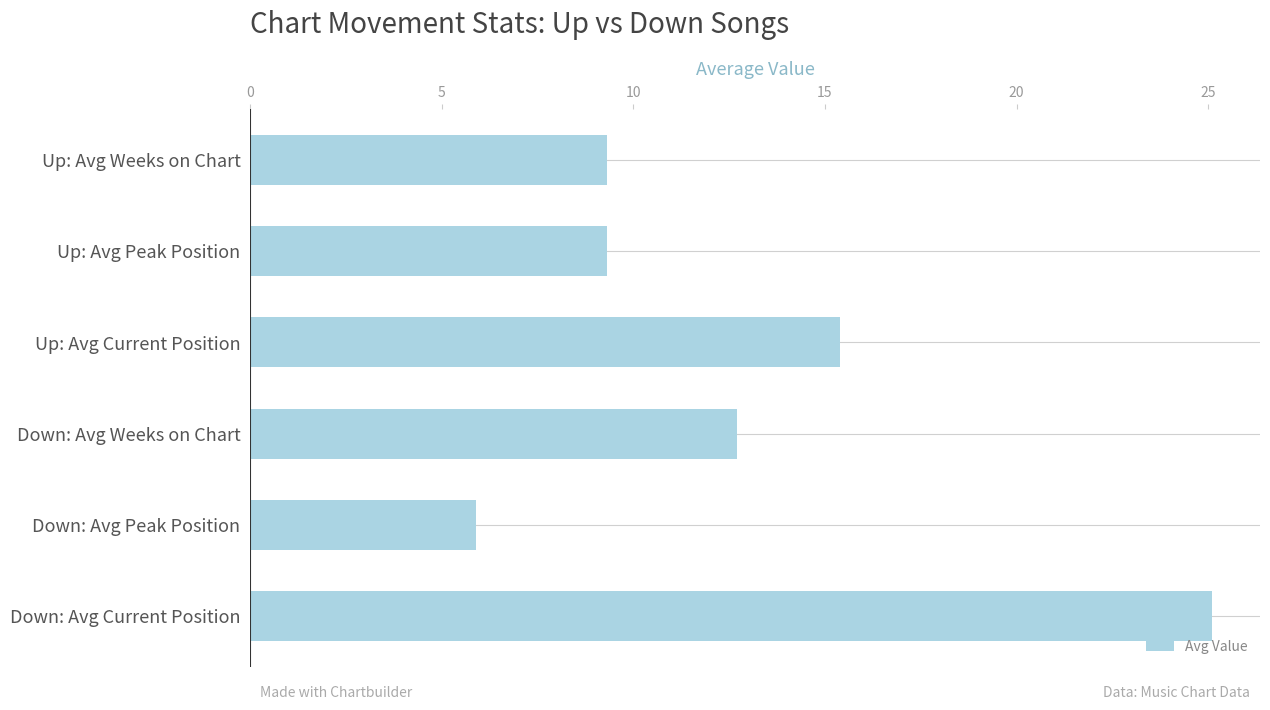

Which category has the lowest value across all series?

Down: Avg Peak Position